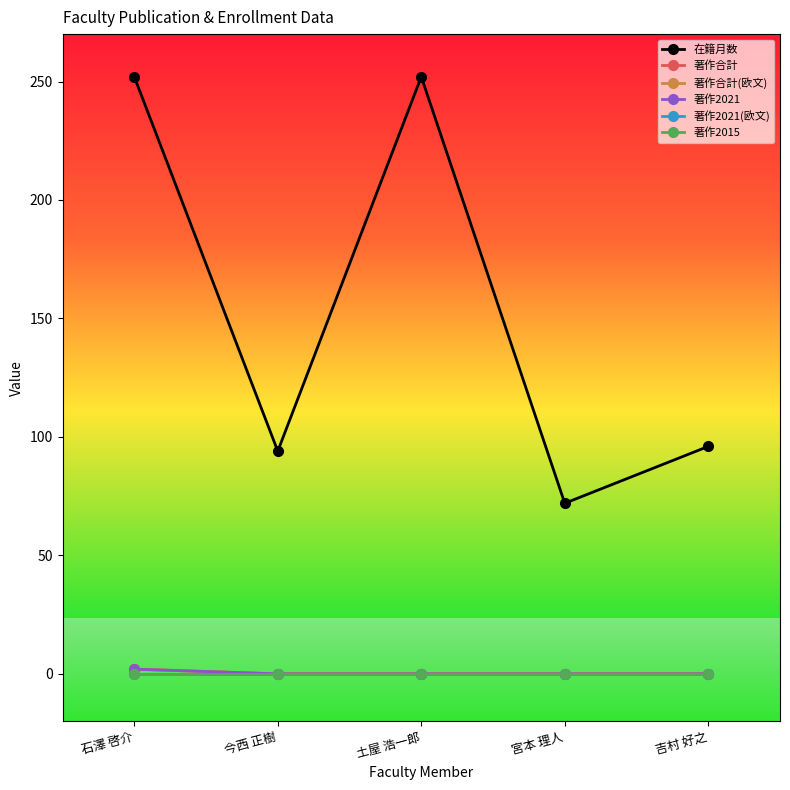

True or false: 著作2015 and 在籍月数 intersect in this chart.

False